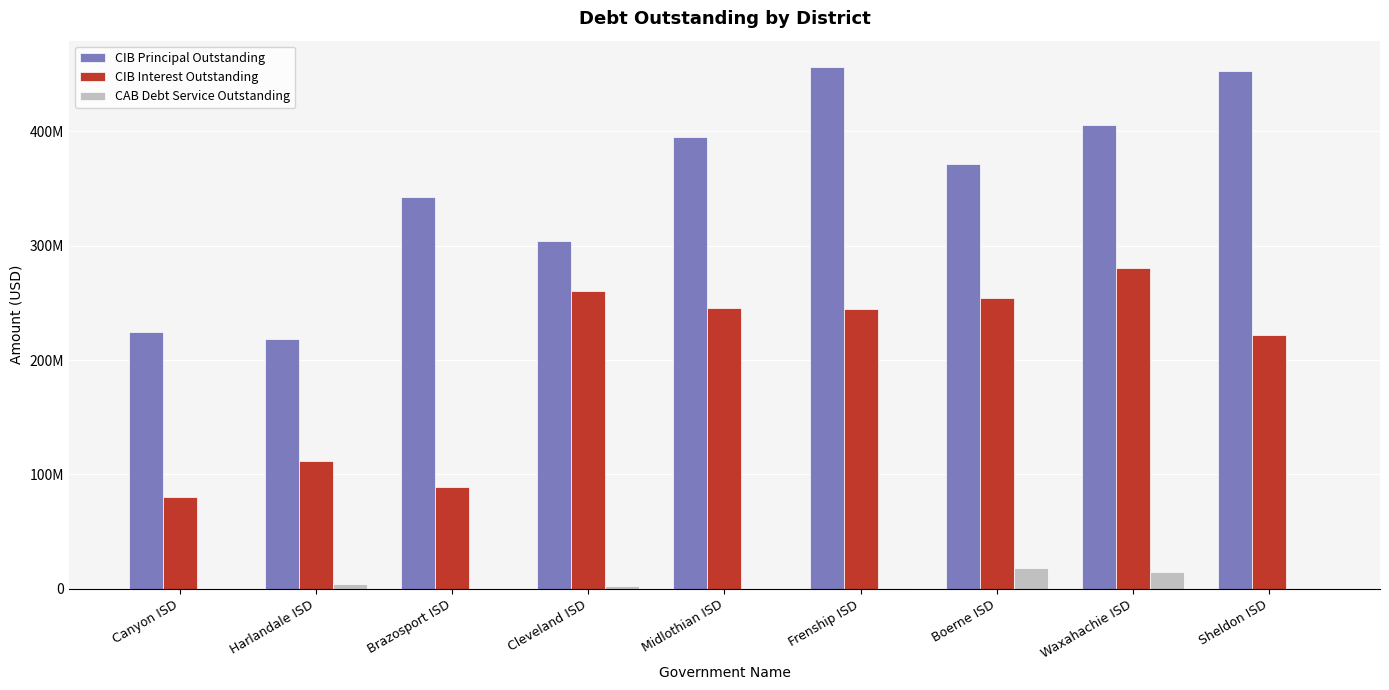

Are the bars horizontal?

No